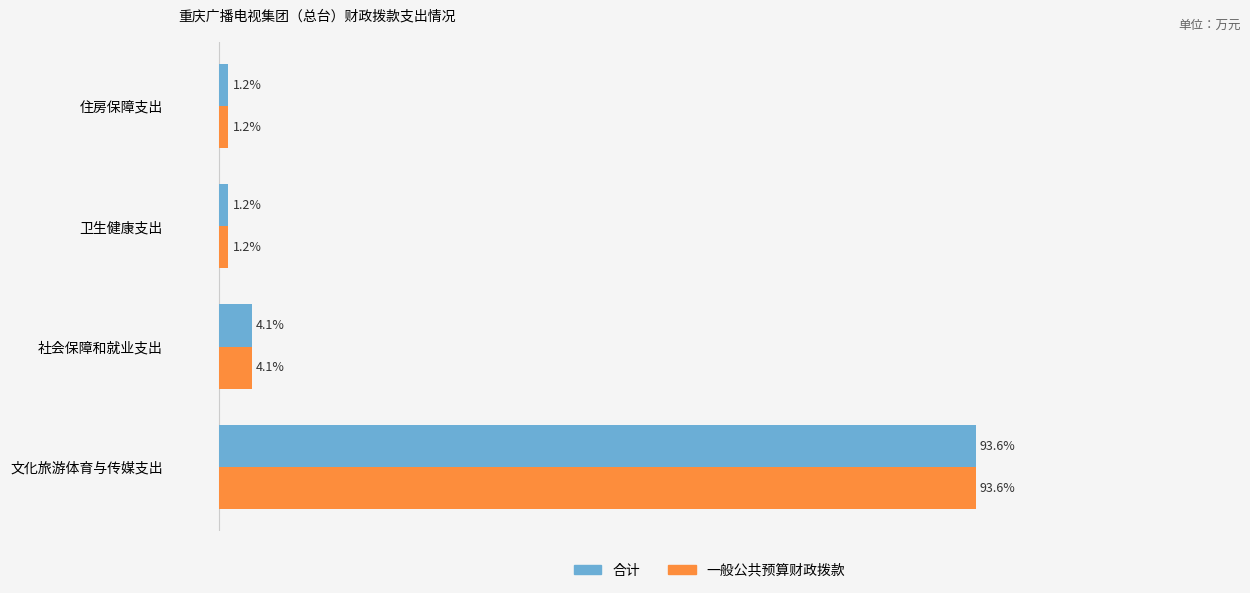

Which category has the highest value across all series?

文化旅游体育与传媒支出